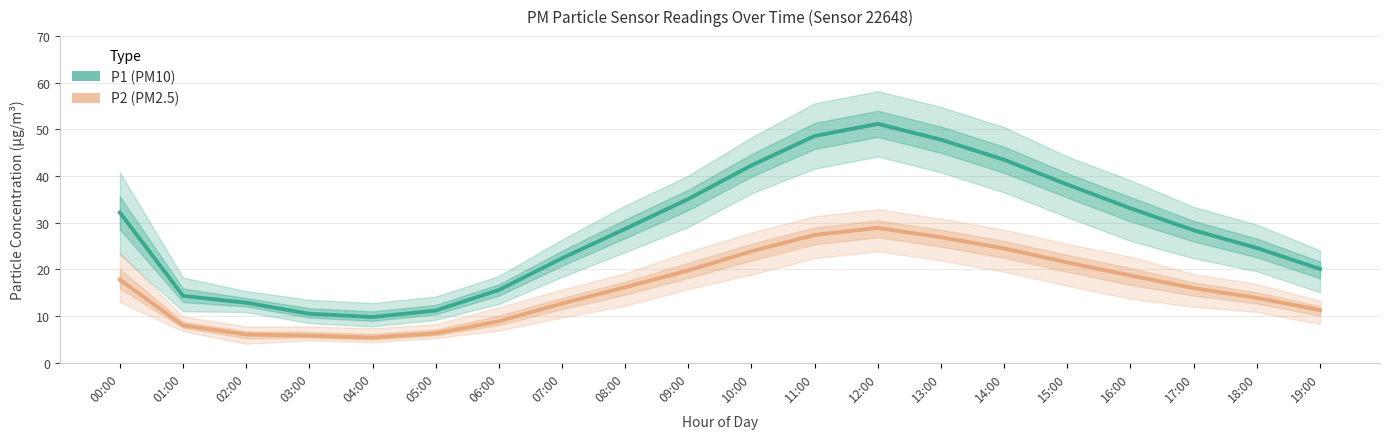

What are all the series names shown in the legend?

P1 (PM10), P2 (PM2.5)